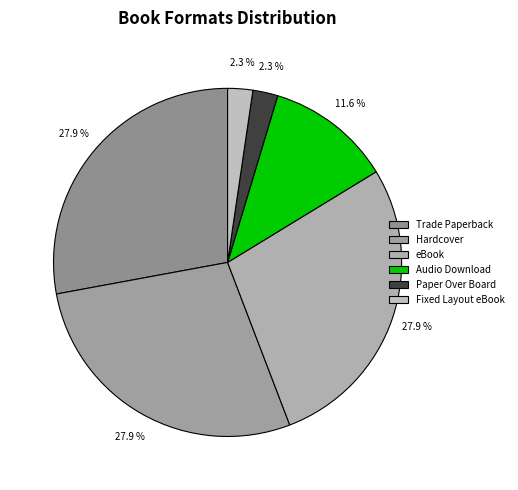

To the nearest percent, what portion does Hardcover represent?

28%